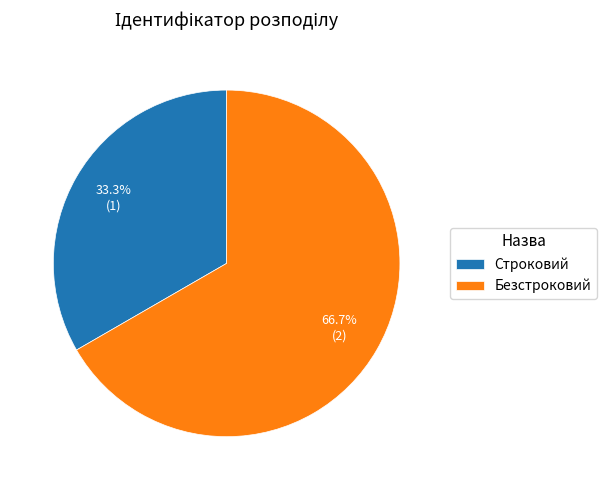

To the nearest percent, what is the difference between the largest and smallest slice percentages?

33%